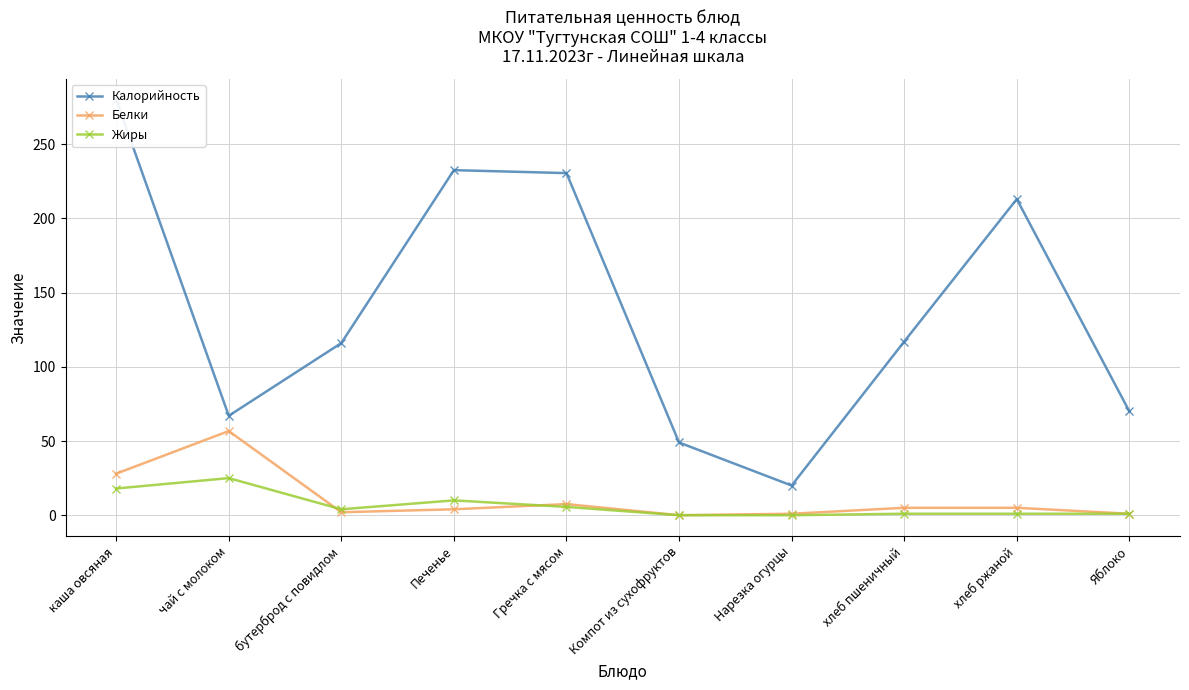

Read the Белки value at бутерброд с повидлом.

2.0